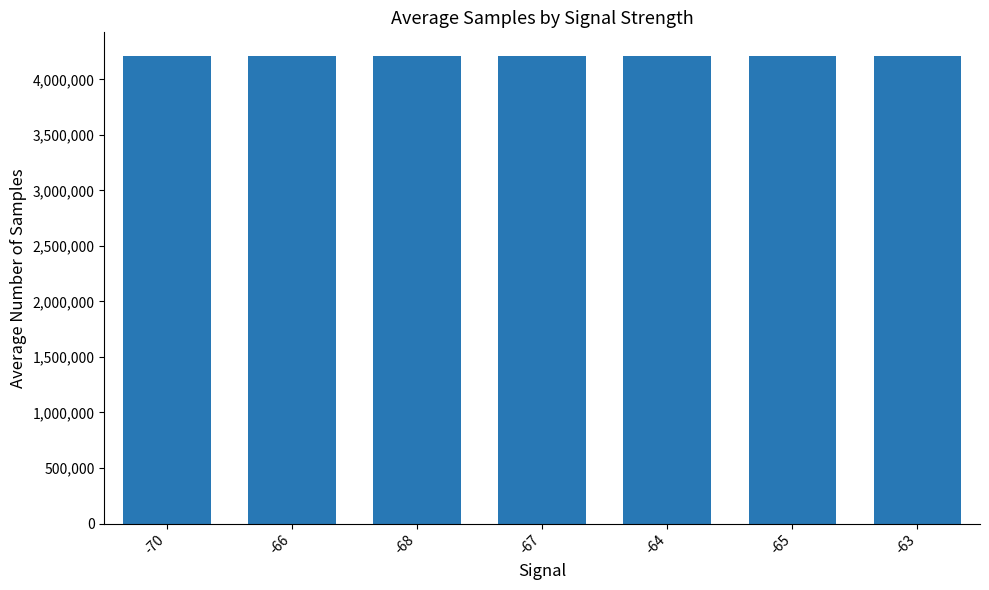

What is the approximate value at -66?

4211977.6